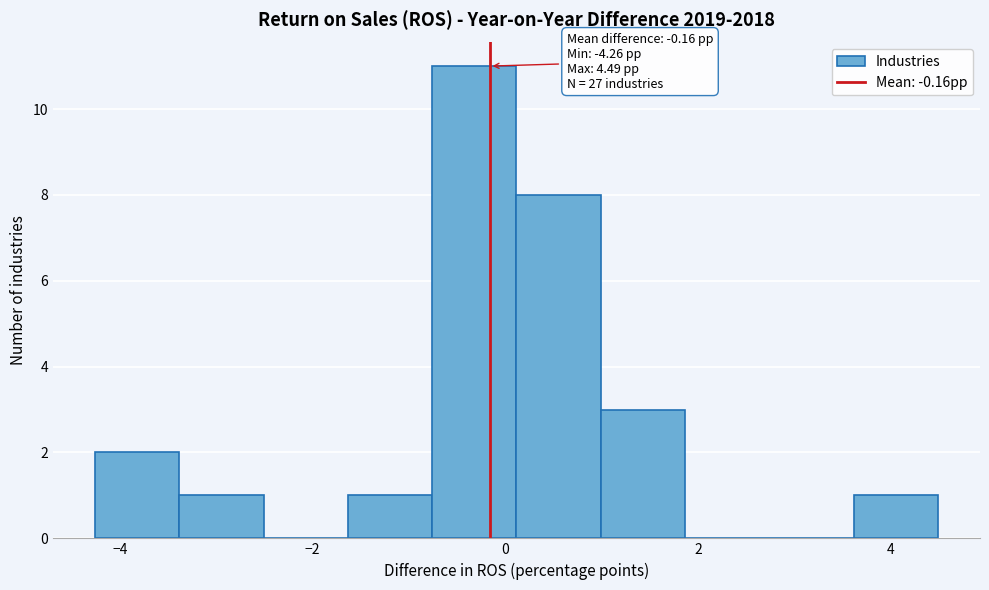

Which range on the x-axis has the tallest bar?

-0.8 to 0.2